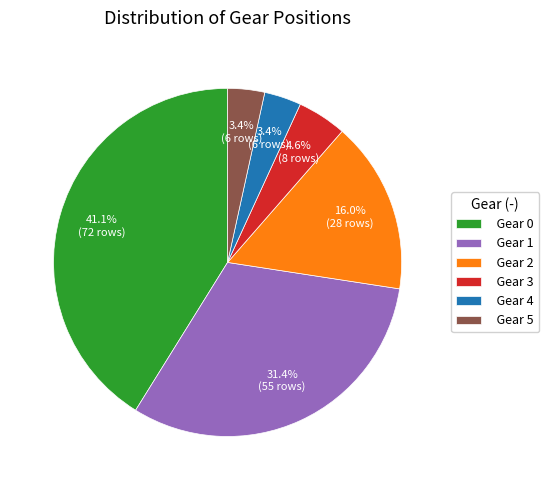

How many slices are in this pie chart?

6